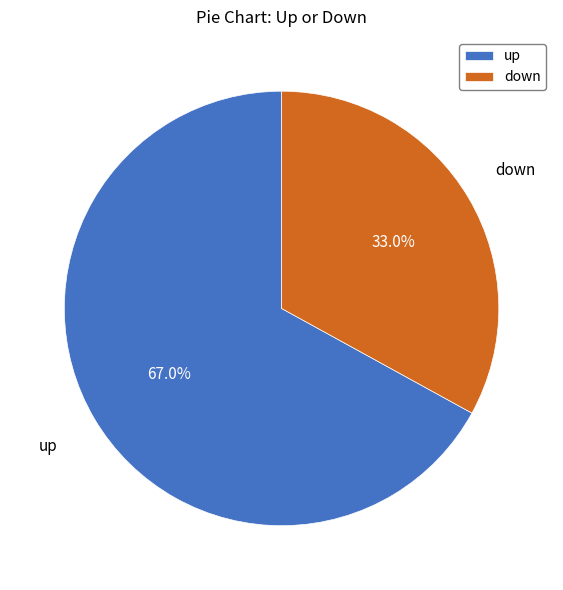

Which slice is the largest?

up